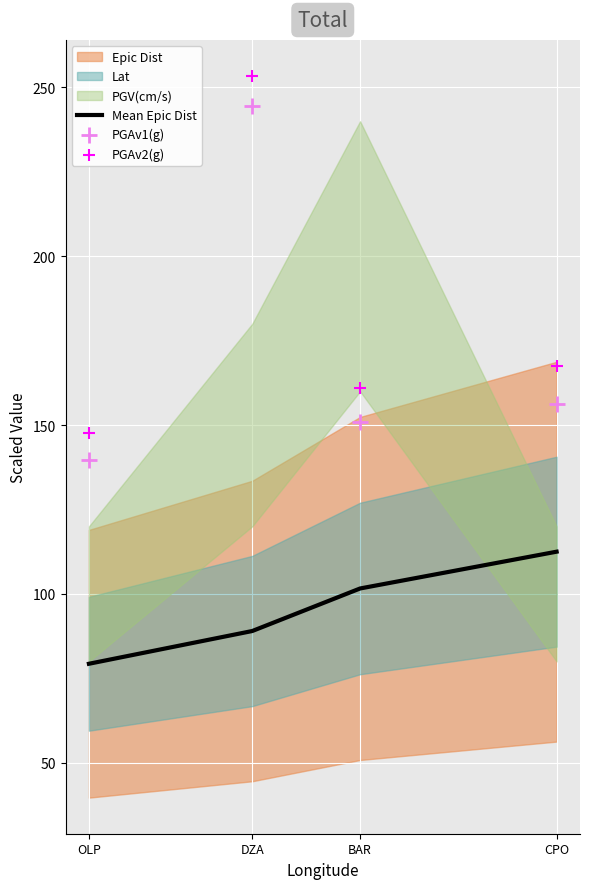

Is it true that Mean Epic Dist equals 89.0 at DZA?

True